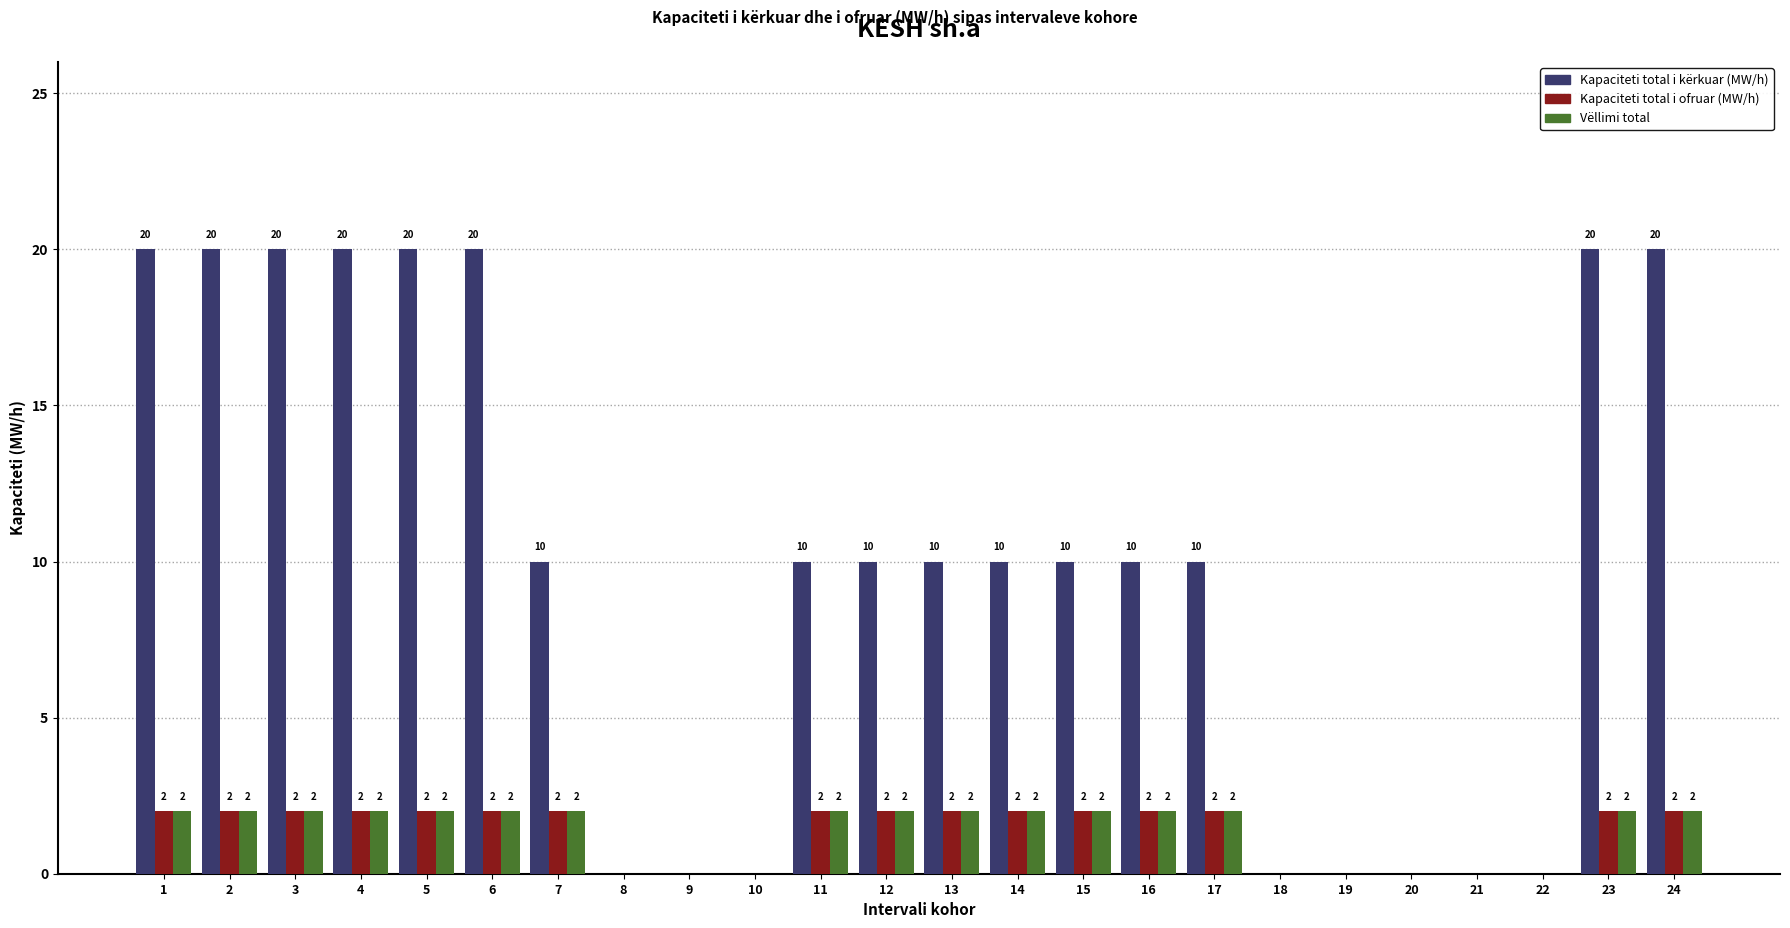

The value of Kapaciteti total i ofruar (MW/h) at 10 is 1. True or false?

False